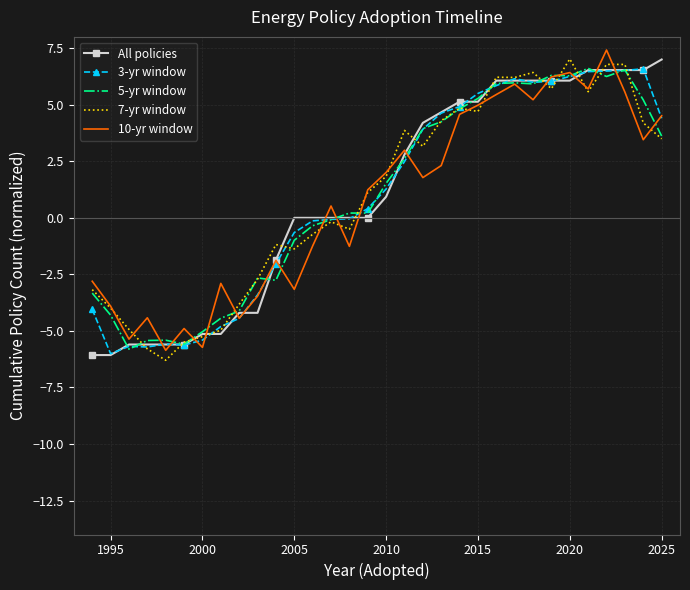

What is the maximum value shown in the chart?

7.4